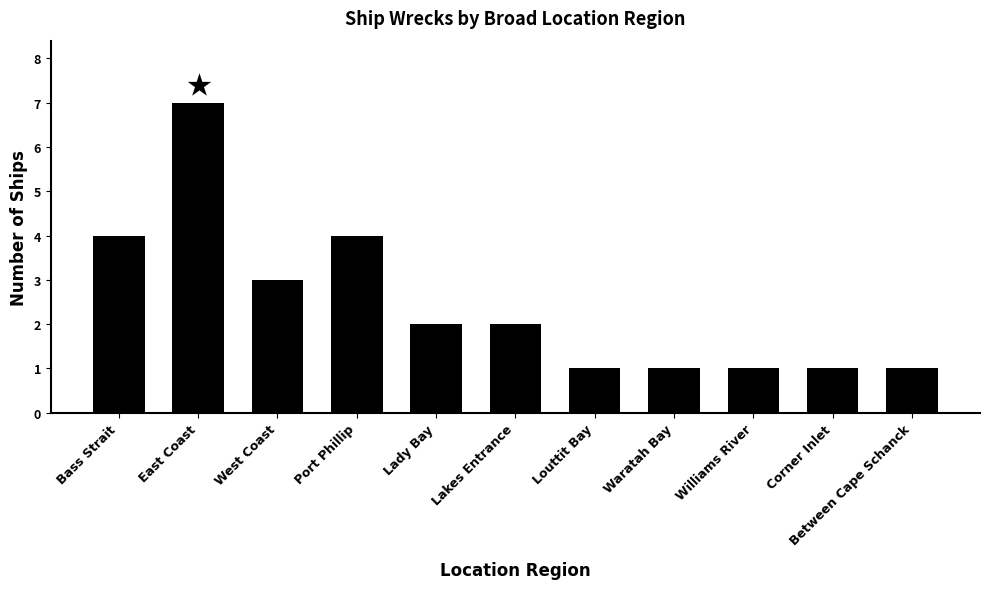

How many data points are less than 2?

5